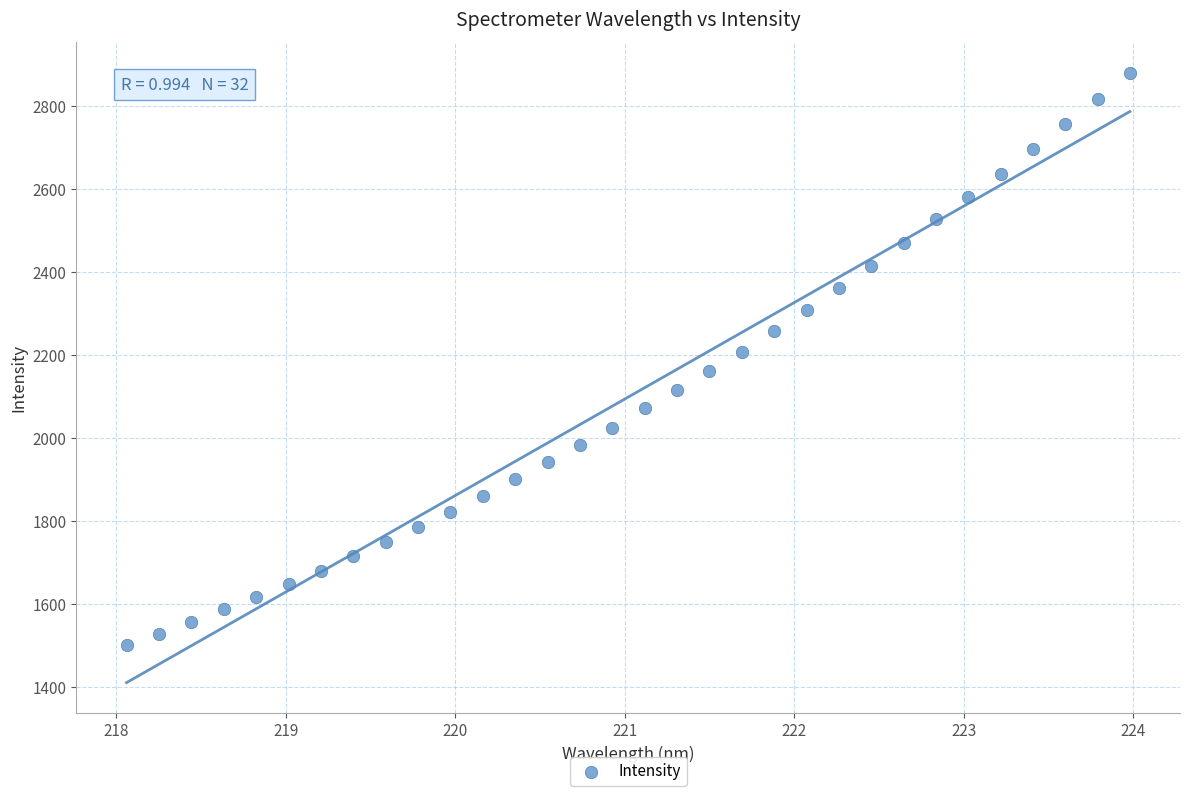

What is the range of Y values (max minus min)?

1379.4